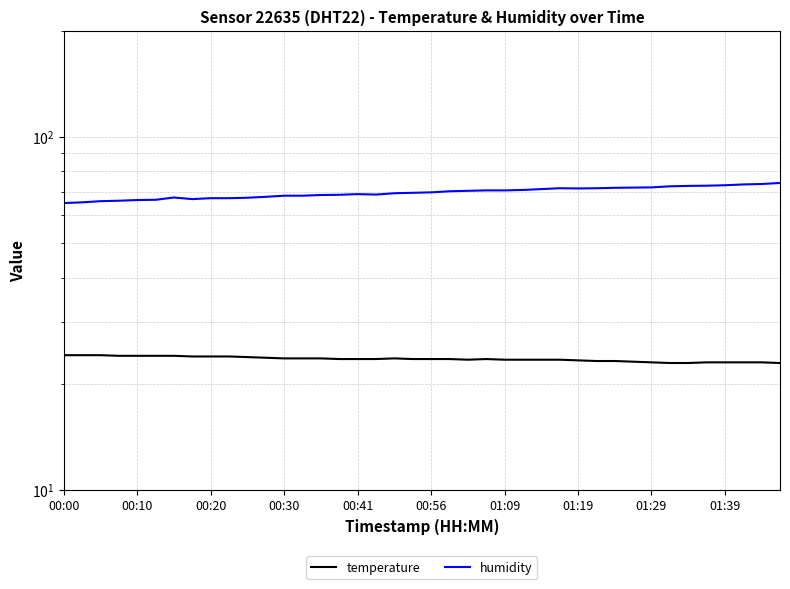

What position from the left is 19?

20